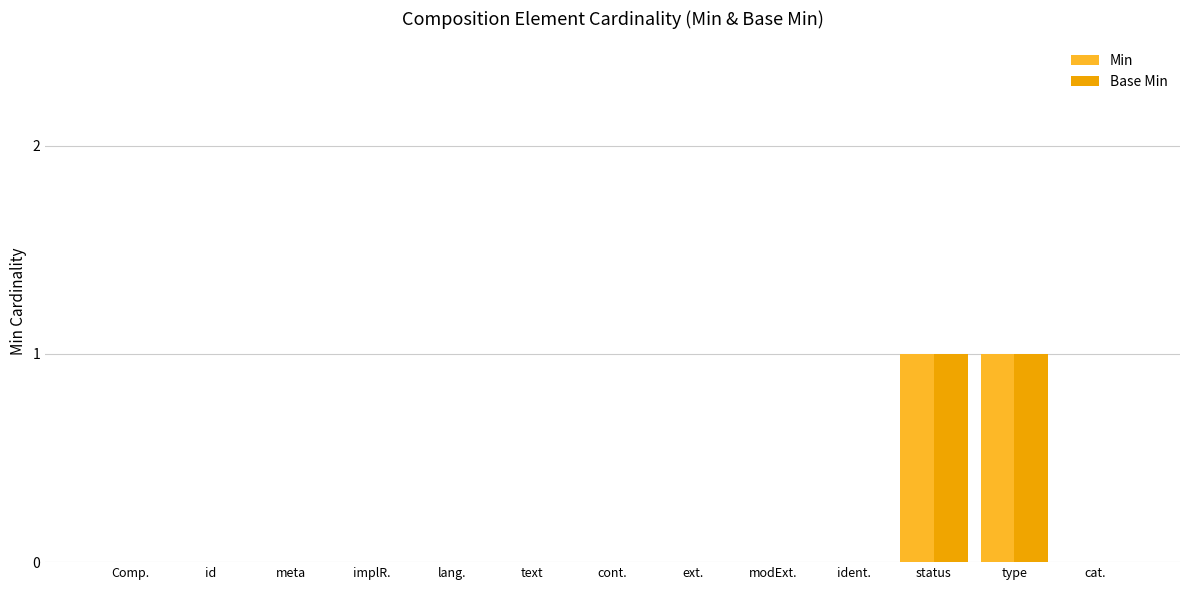

The value of Base Min at id is 0. True or false?

True